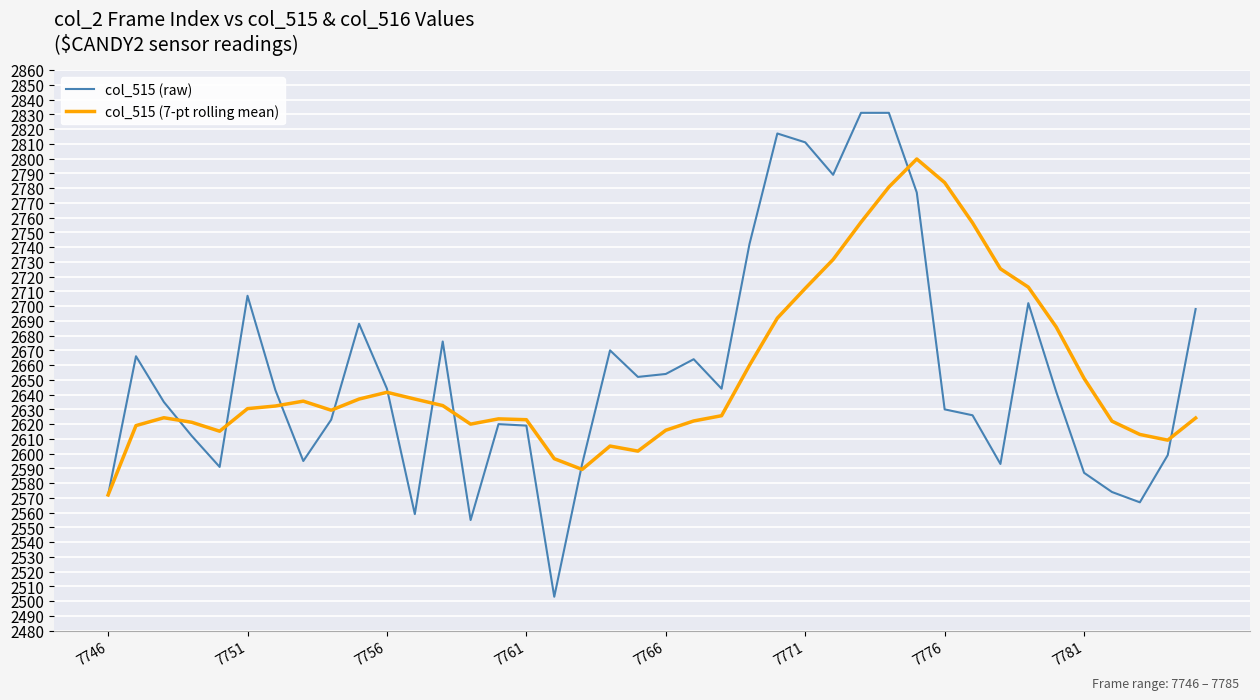

What is the difference between the second highest and second lowest values in the col_515 (raw) series?

276.0